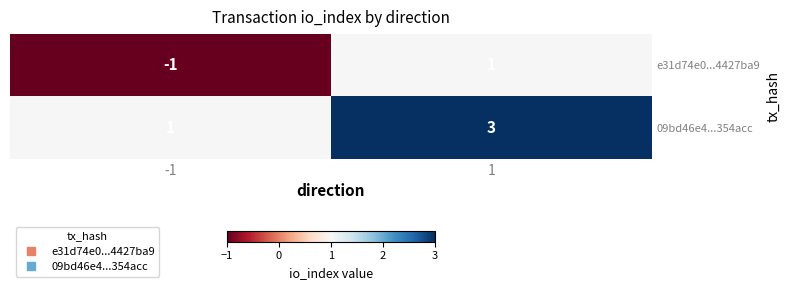

What is the greatest value displayed?

3